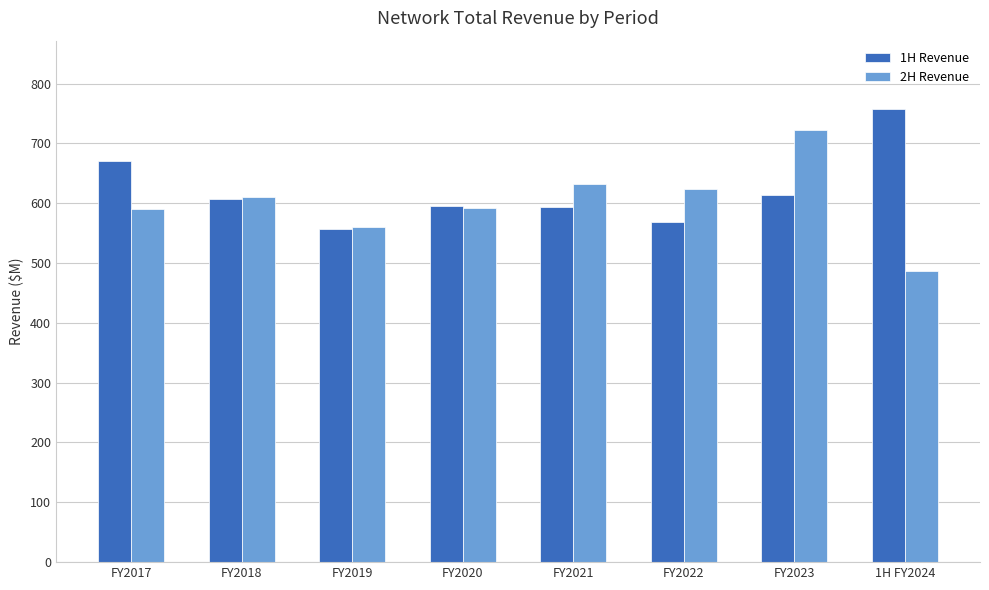

How many groups of bars are there?

8